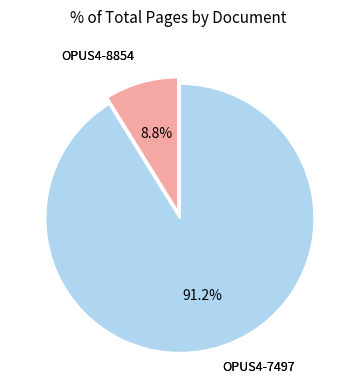

To the nearest percent, what is the difference between the OPUS4-8854 and OPUS4-7497 slice percentages?

82%